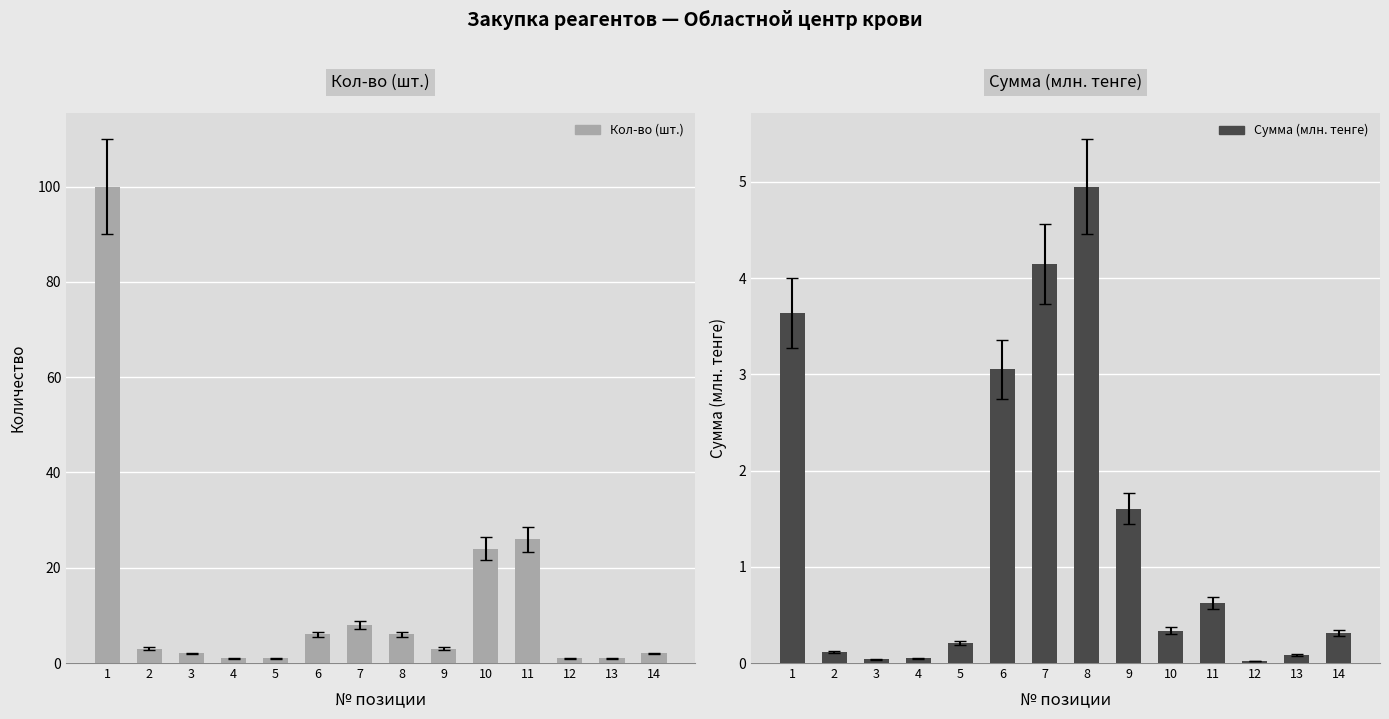

Reading left to right, transcribe all the data shown in this chart.

Кол-во (шт.): 100.0	3.0	2.0	1.0	1.0	6.0	8.0	6.0	3.0	24.0	26.0	1.0	1.0	2.0
Сумма (млн. тенге): 3.6	0.1	0.0	0.0	0.2	3.1	4.1	5.0	1.6	0.3	0.6	0.0	0.1	0.3